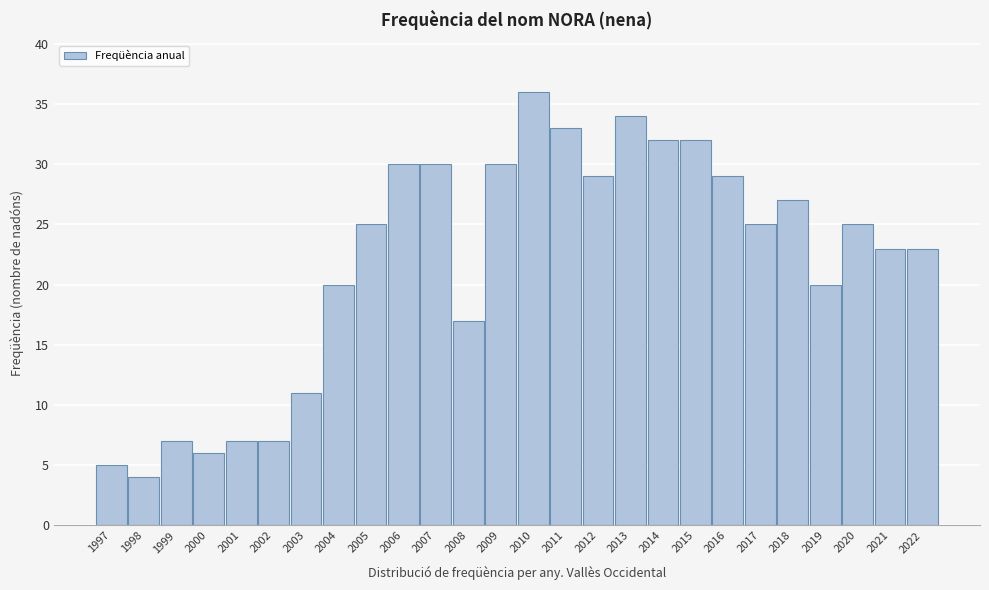

Reading left to right, extract all data points from this chart.

5	4	7	6	7	7	11	20	25	30	30	17	30	36	33	29	34	32	32	29	25	27	20	25	23	23